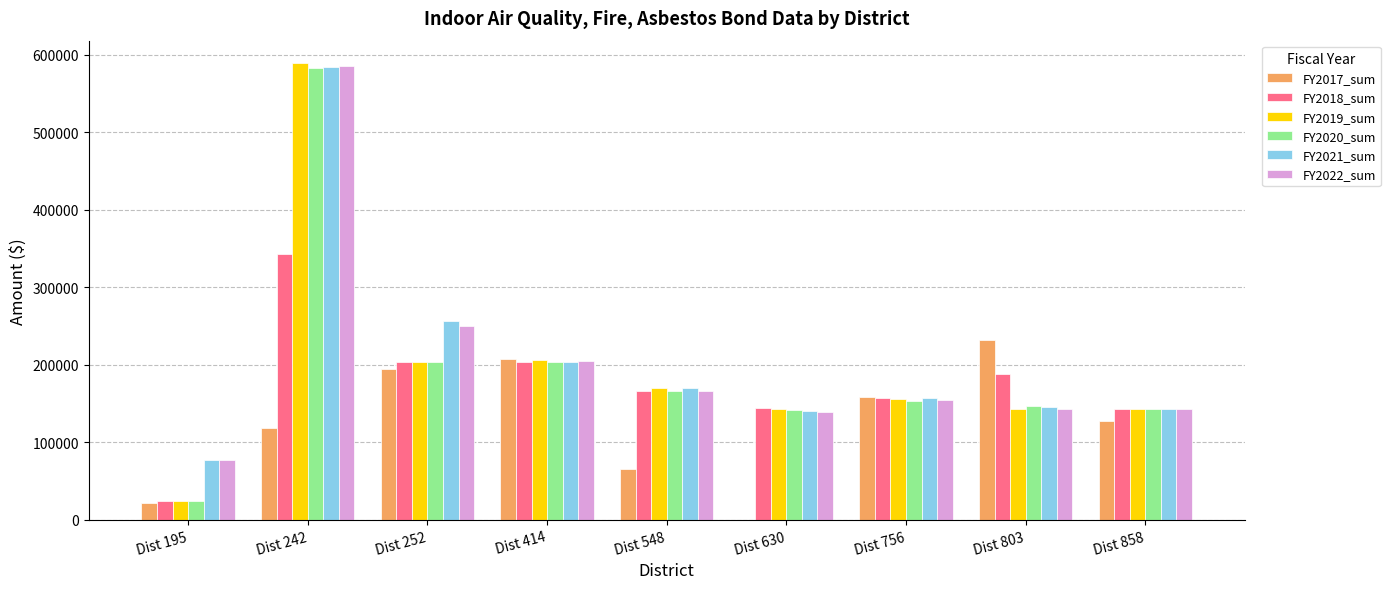

At which category is the sum across all series the highest?

Dist 242